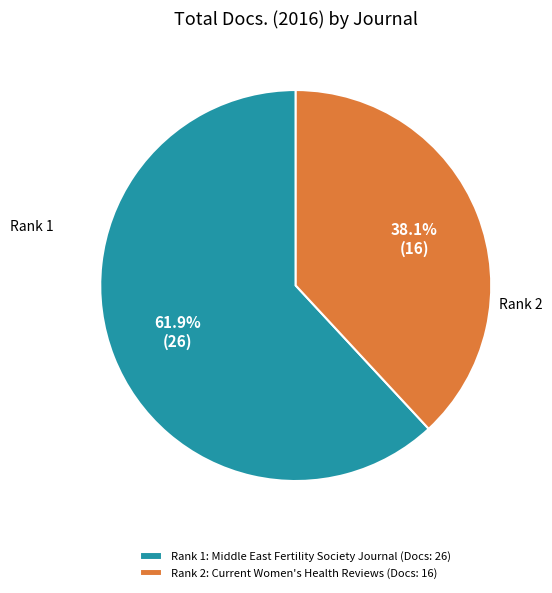

What is the ratio of the value at Rank 1: Middle East Fertility Society Journal (Docs: 26) to the value at Rank 2: Current Women's Health Reviews (Docs: 16)?

1.6